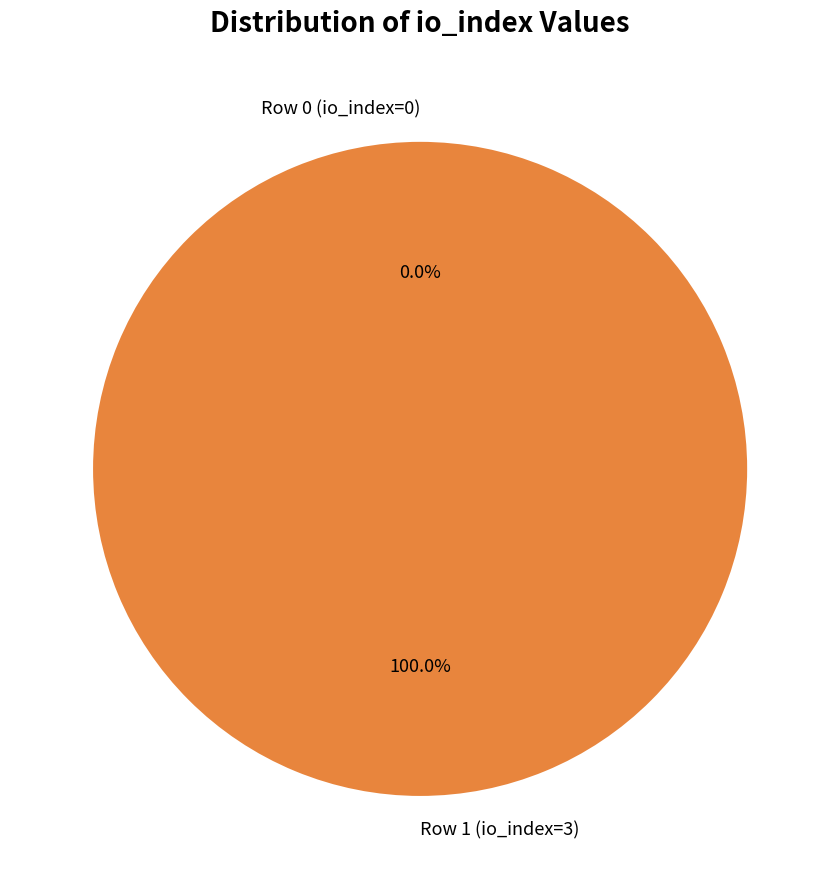

To the nearest percent, what is the difference between the largest and smallest slice percentages?

100%